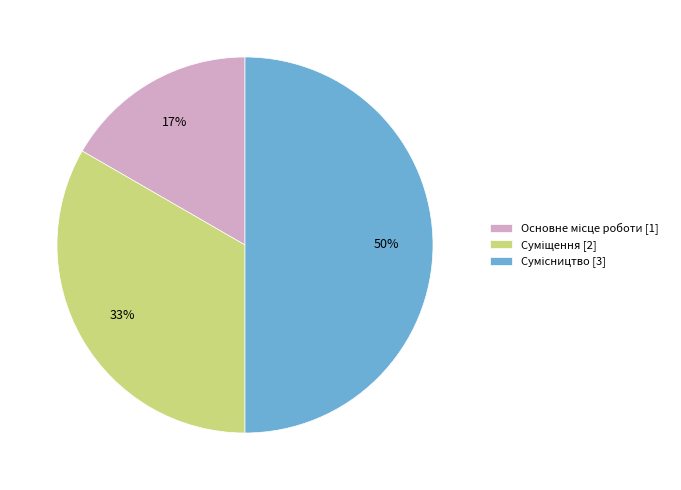

To the nearest percent, what is the difference between the largest and smallest slice percentages?

33%